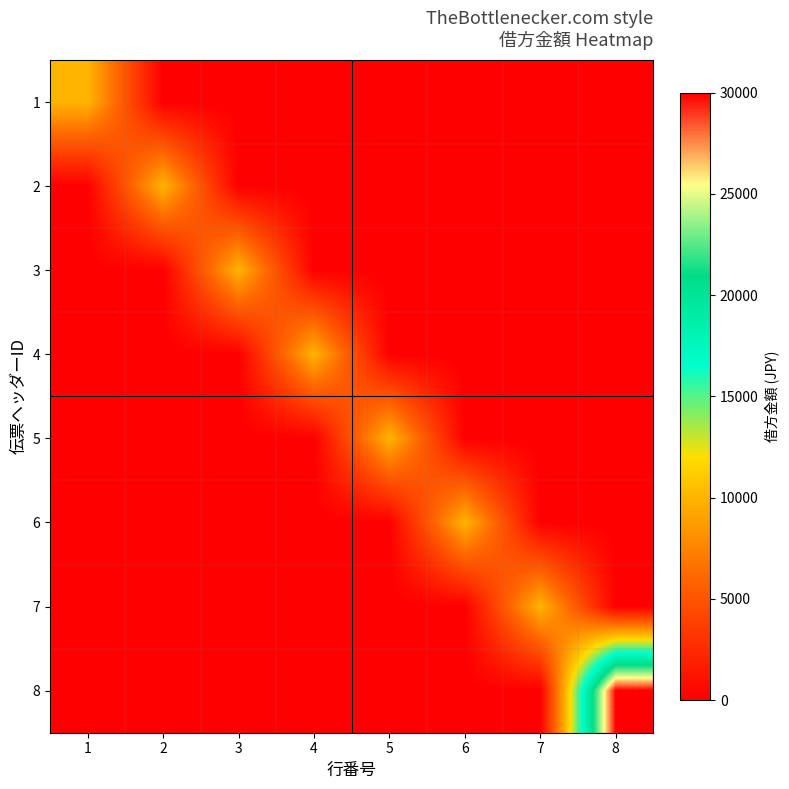

Which label corresponds to the smallest value in the chart?

2